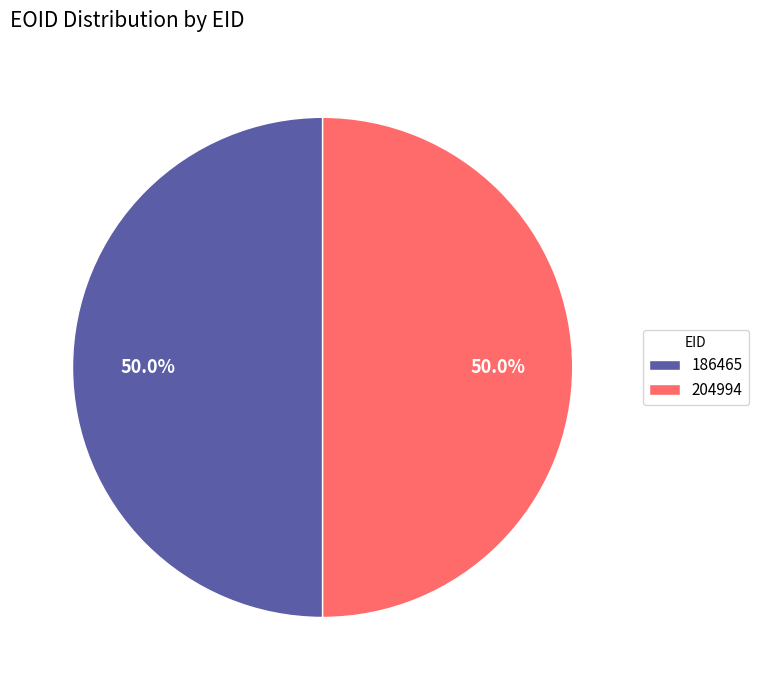

To the nearest percent, what percentage of the pie is 204994?

50%